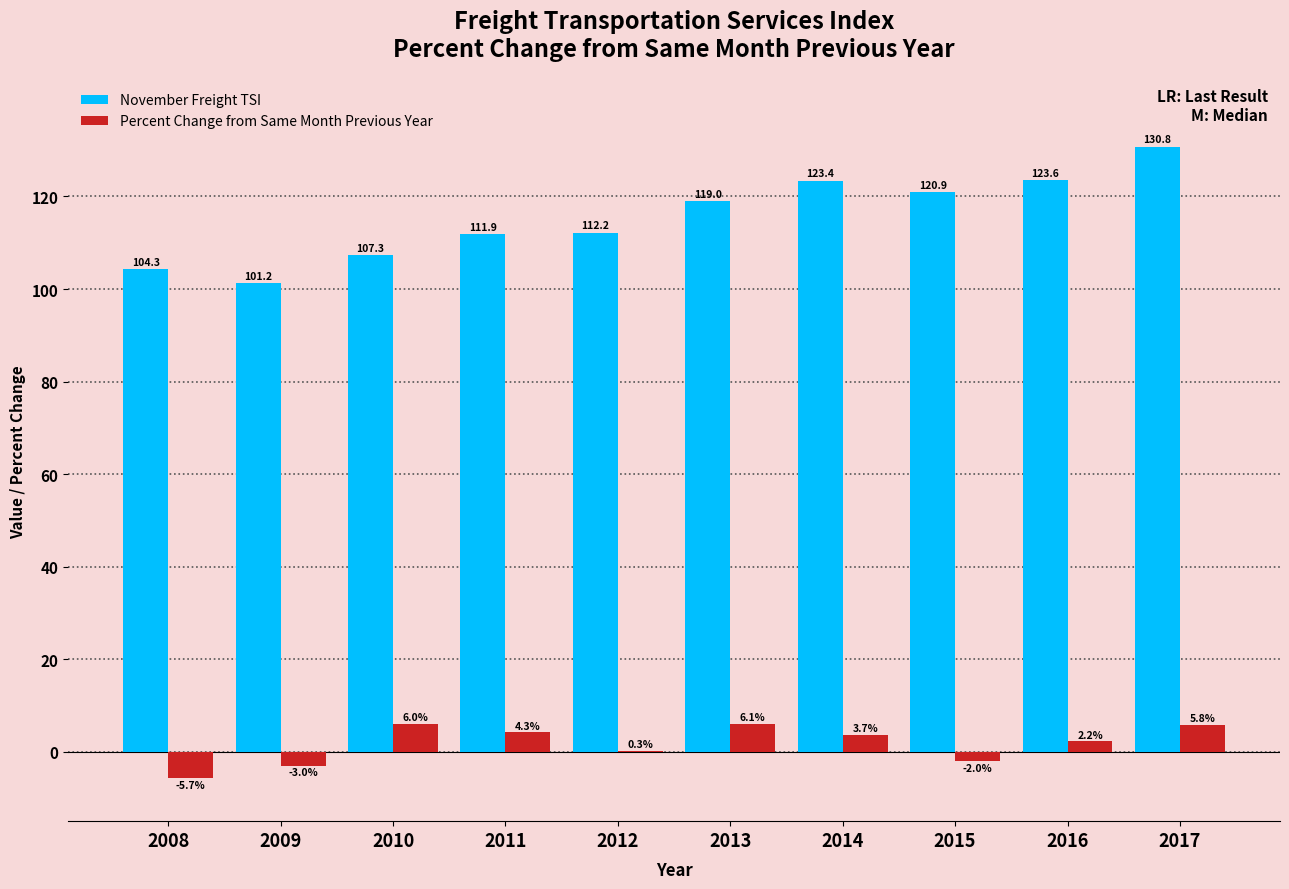

What is the average value of the Percent Change from Same Month Previous Year series?

1.8